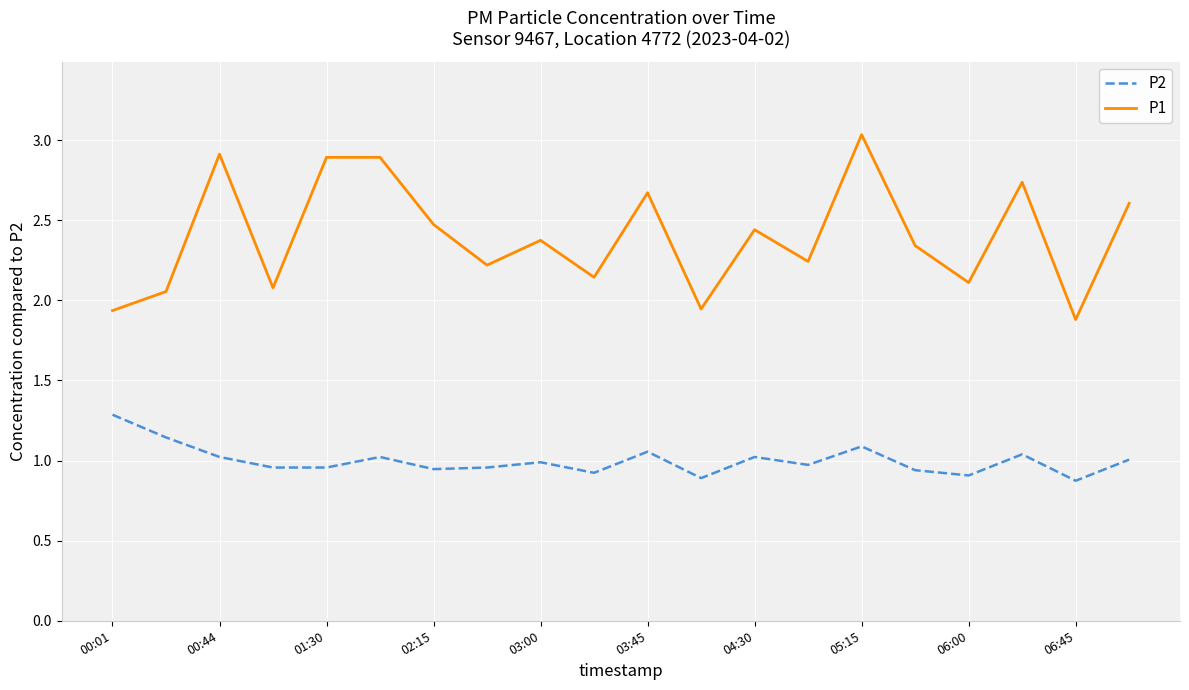

What is the sum of all P2 values?

20.0